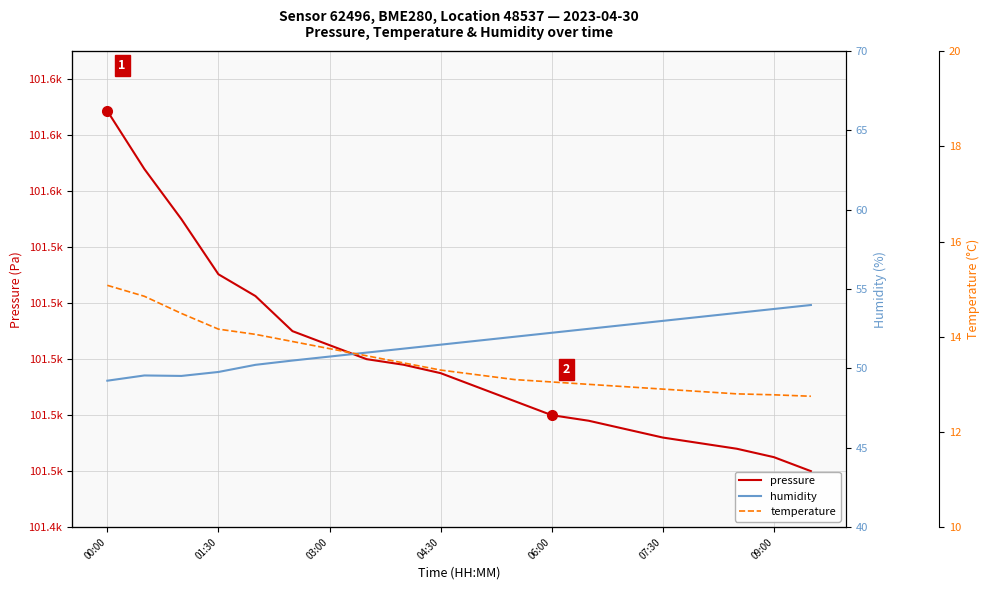

Which series has the largest total across all categories?

pressure